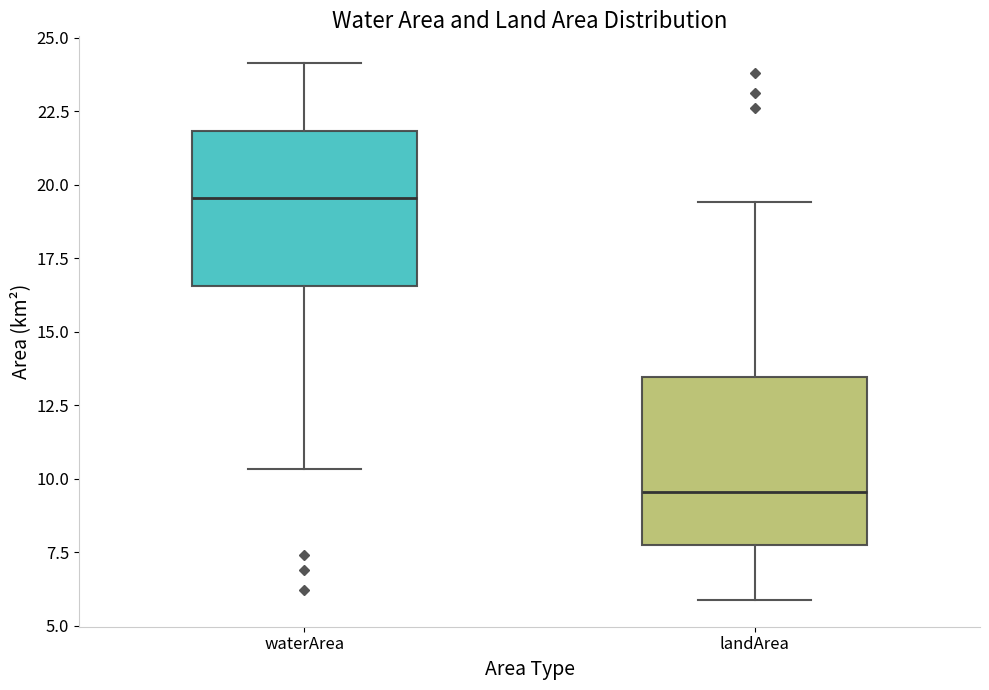

Reading left to right, transcribe this box plot: for each box, give where its median line is, the range the box spans, and where its two whiskers end, as read against the y-axis. The values are not printed on the chart, so give them approximately, as read against the axis.

waterArea: median 19.5, box 16.5 to 22.0, whiskers 10.5 to 24.0
landArea: median 9.5, box 8.0 to 13.5, whiskers 6.0 to 19.5